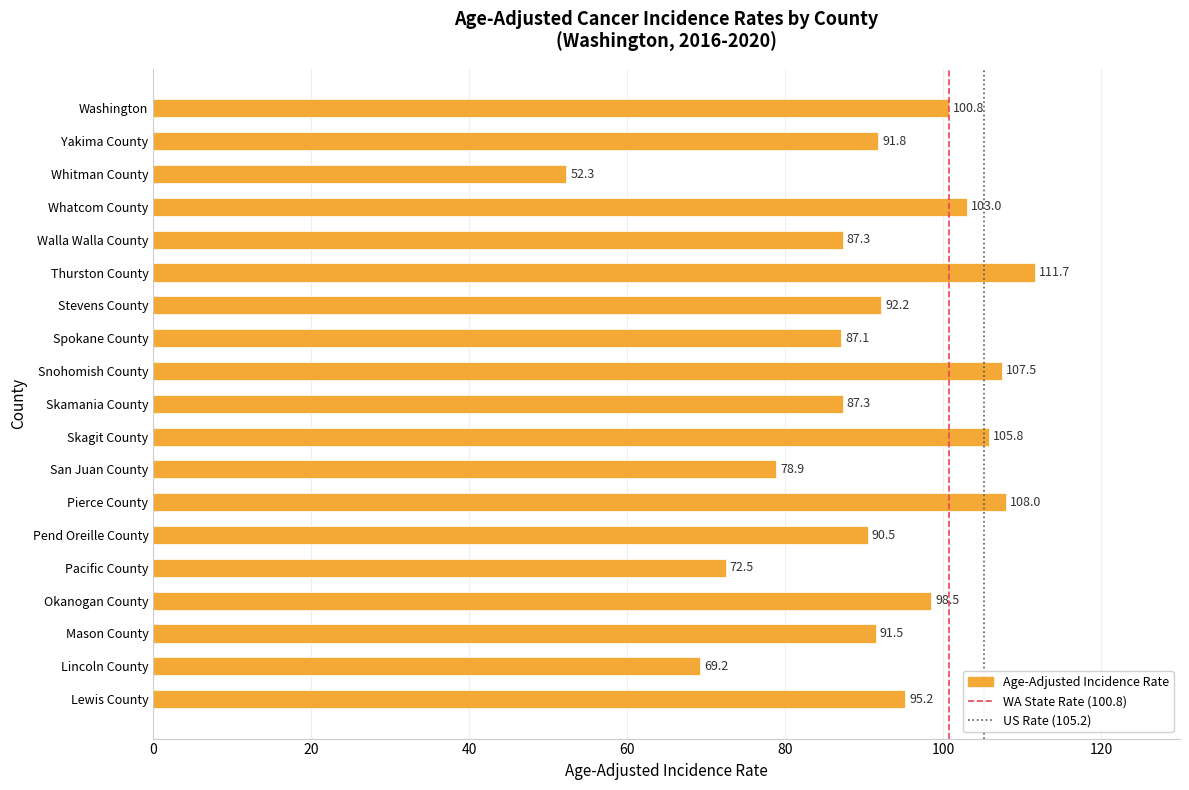

Reading bottom to top, what are all the values shown in this chart?

95.2	69.2	91.5	98.5	72.5	90.5	108.0	78.9	105.8	87.3	107.5	87.1	92.2	111.7	87.3	103.0	52.3	91.8	100.8